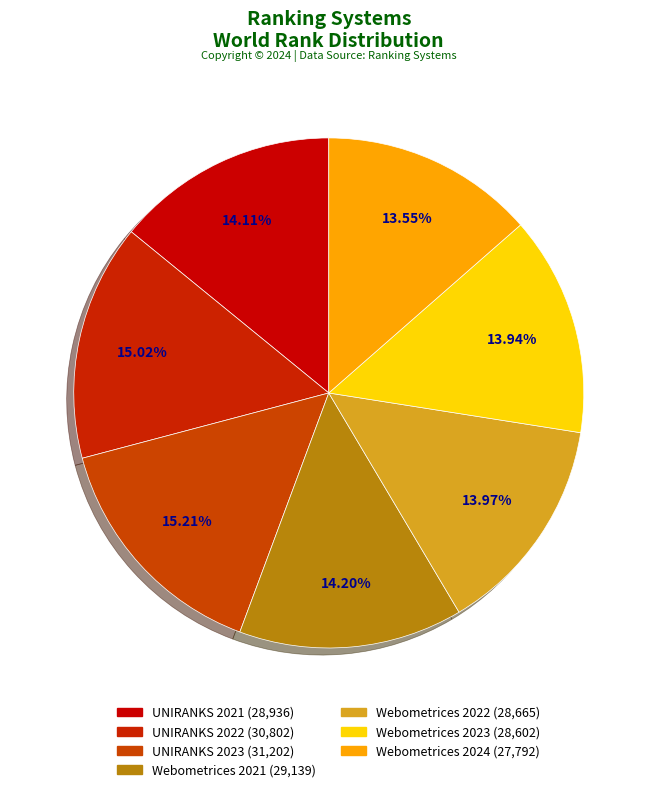

How much of the chart is everything except Webometrices 2024?

86.5%